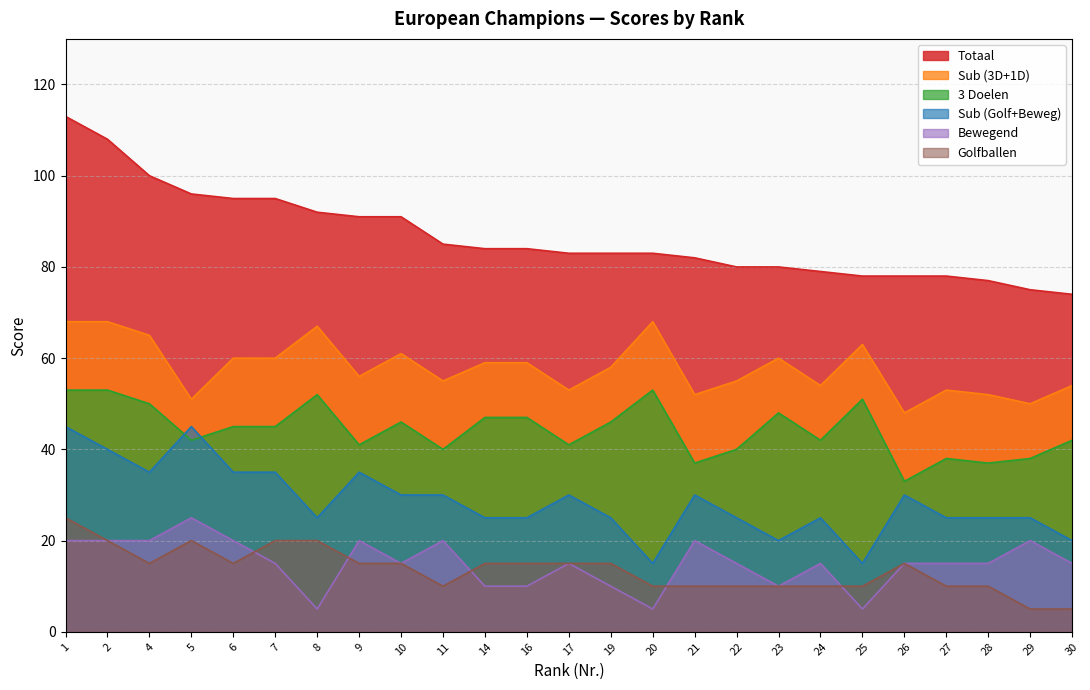

Which series changed the most between 17 and 20?

Sub (3D+1D)